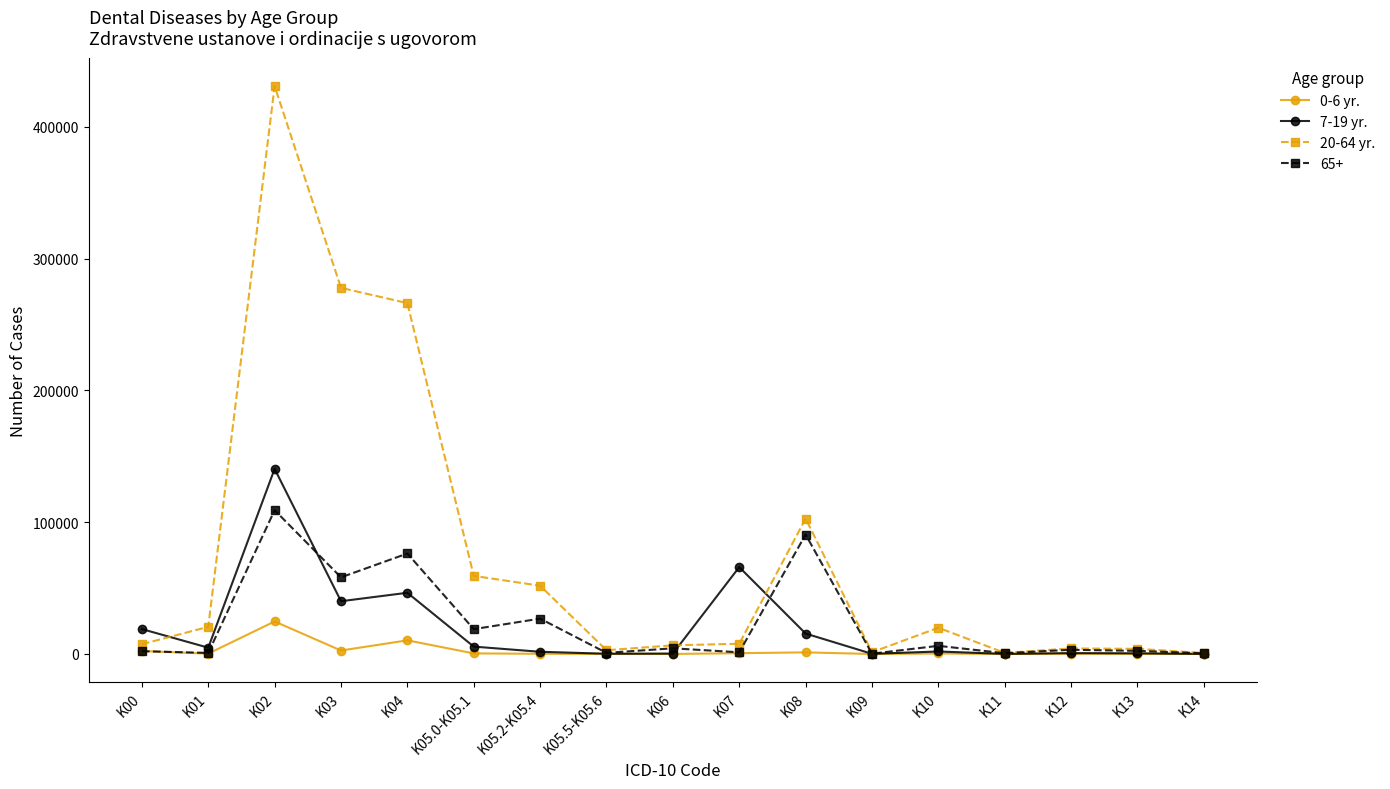

How many lines are shown in the chart?

4